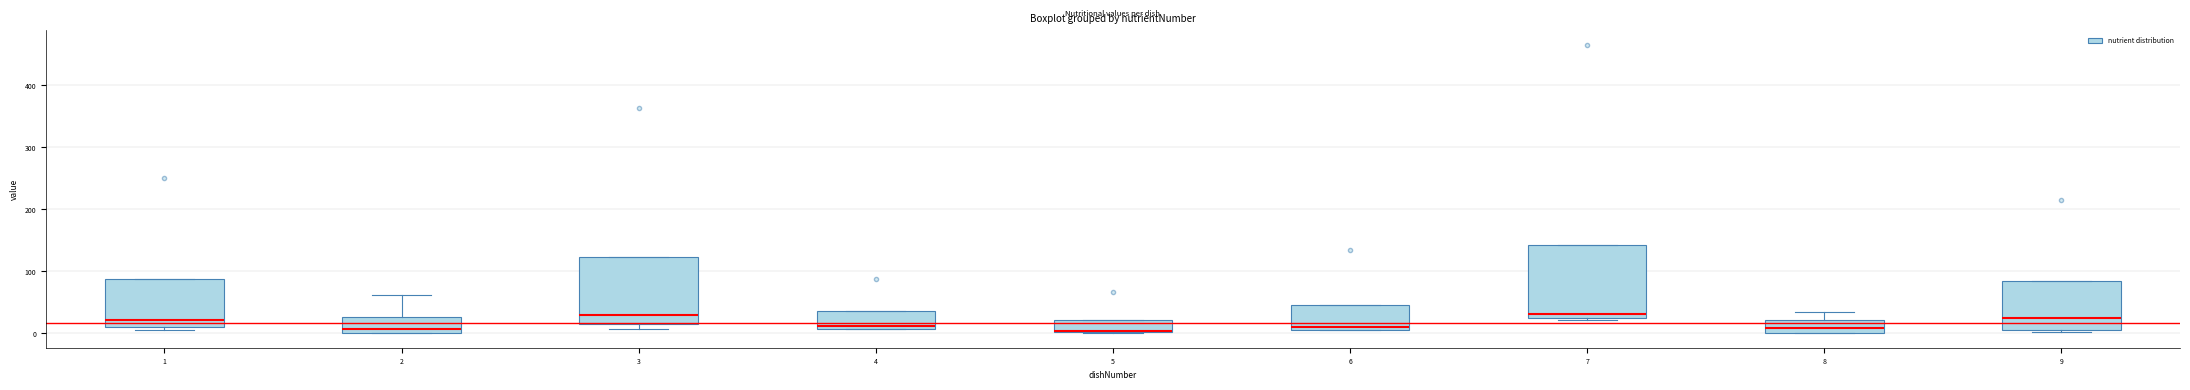

Comparing the boxes themselves (not the whiskers), which one is the tallest?

7